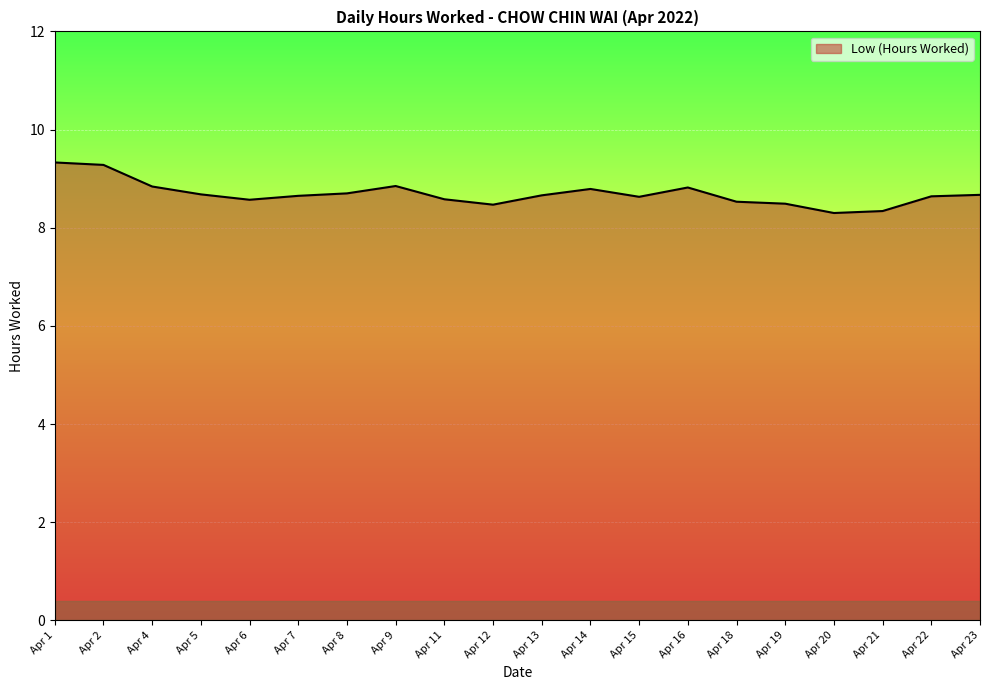

What is the difference between the values at Apr 5 and Apr 21?

0.3